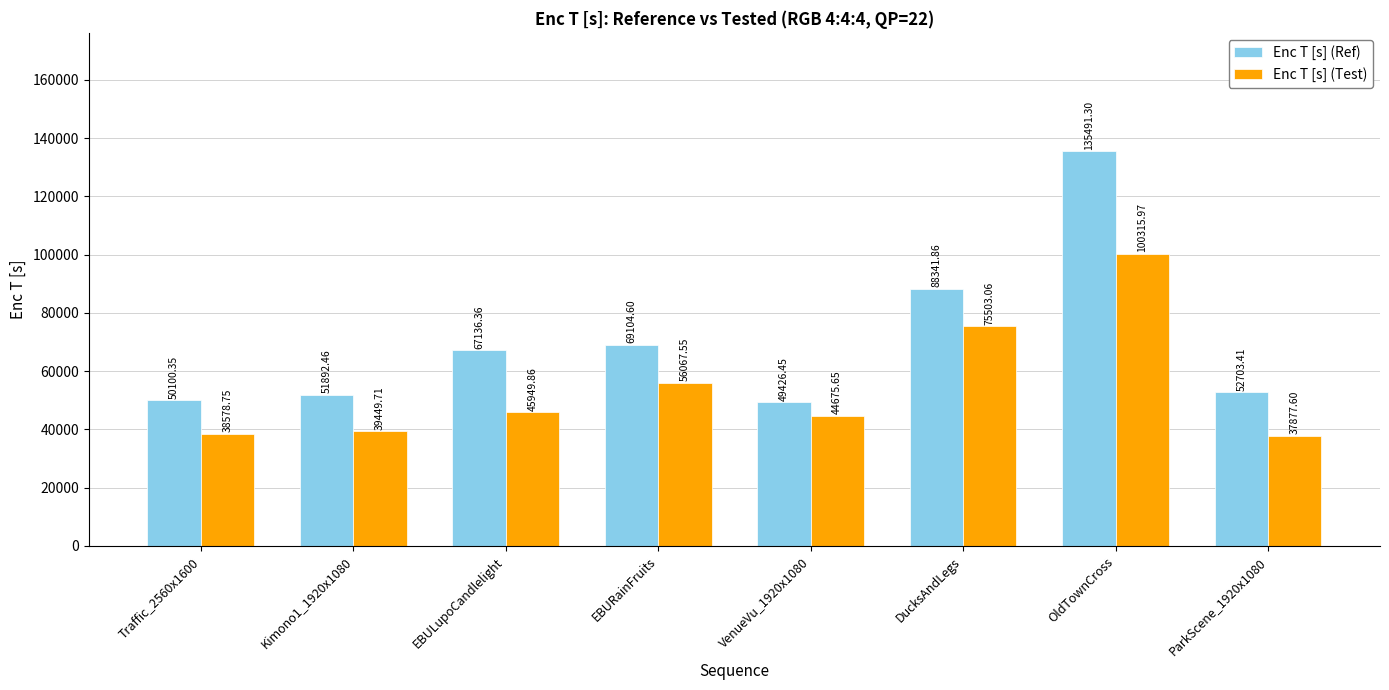

How many groups of bars are there?

8